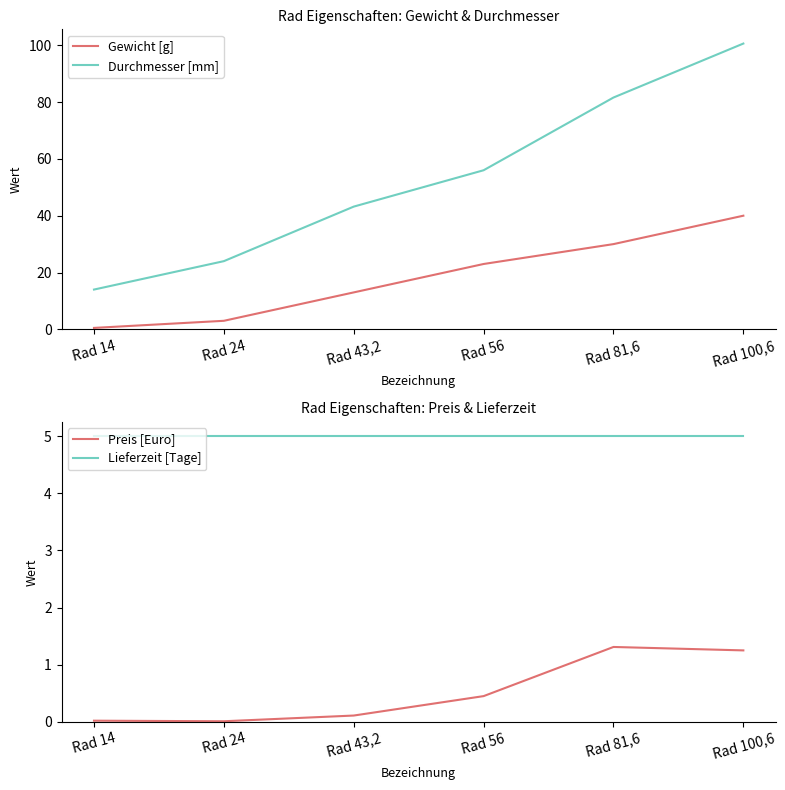

What value does the Gewicht [g] series have at Rad 43,2?

13.0